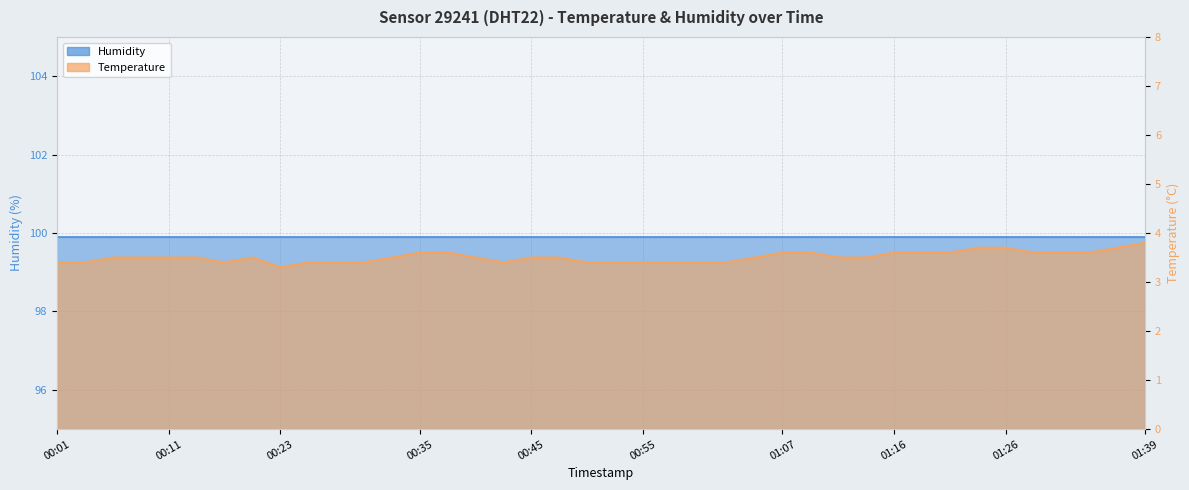

How many interior local valleys (lower than both neighbors) does the data have?

3